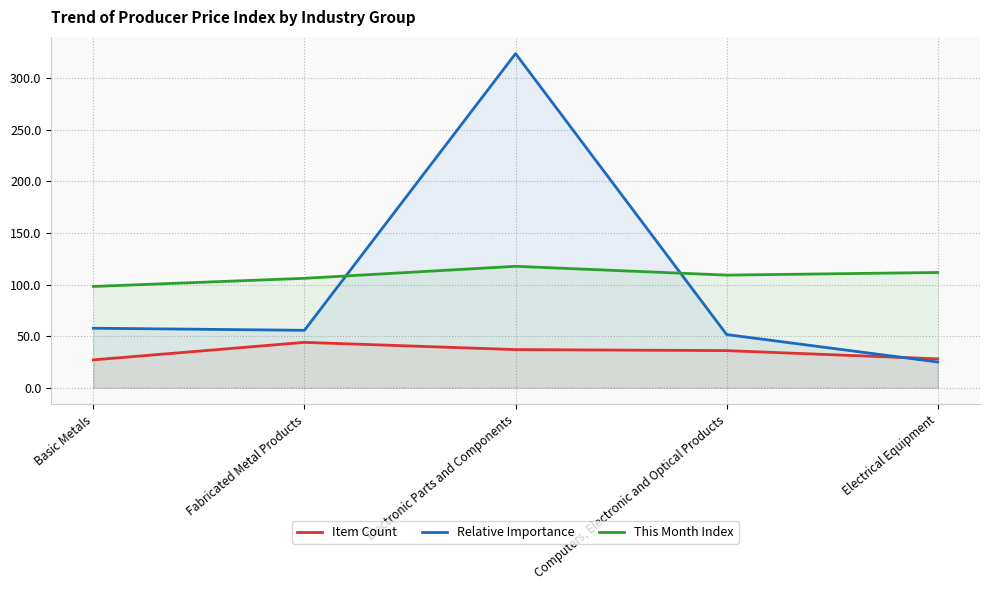

At which category does This Month Index reach its first local peak?

Electronic Parts and Components